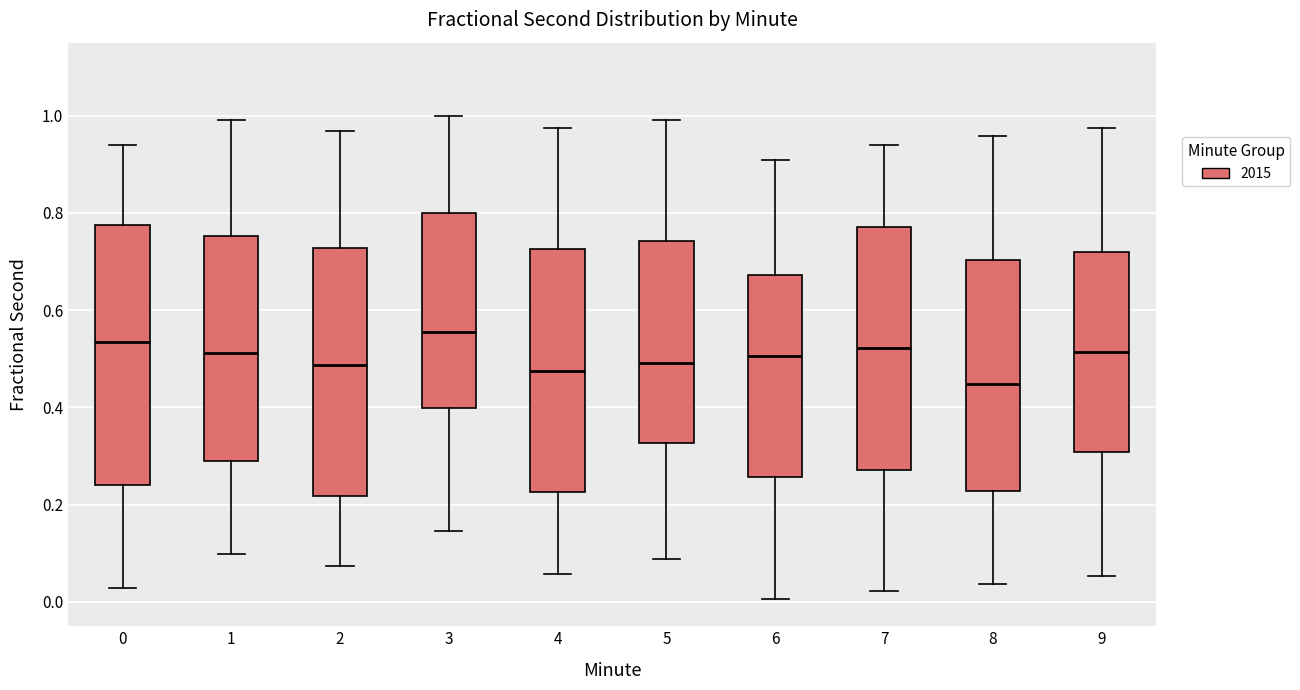

Reading left to right, transcribe this box plot: for each box, give where its median line is, the range the box spans, and where its two whiskers end, as read against the y-axis. The values are not printed on the chart, so give them approximately, as read against the axis.

0: median 0.54, box 0.24 to 0.78, whiskers 0.02 to 0.94
1: median 0.52, box 0.28 to 0.76, whiskers 0.10 to 1.00
2: median 0.48, box 0.22 to 0.72, whiskers 0.08 to 0.96
3: median 0.56, box 0.40 to 0.80, whiskers 0.14 to 1.00
4: median 0.48, box 0.22 to 0.72, whiskers 0.06 to 0.98
5: median 0.50, box 0.32 to 0.74, whiskers 0.08 to 1.00
6: median 0.50, box 0.26 to 0.68, whiskers 0.00 to 0.90
7: median 0.52, box 0.28 to 0.78, whiskers 0.02 to 0.94
8: median 0.44, box 0.22 to 0.70, whiskers 0.04 to 0.96
9: median 0.52, box 0.30 to 0.72, whiskers 0.06 to 0.98